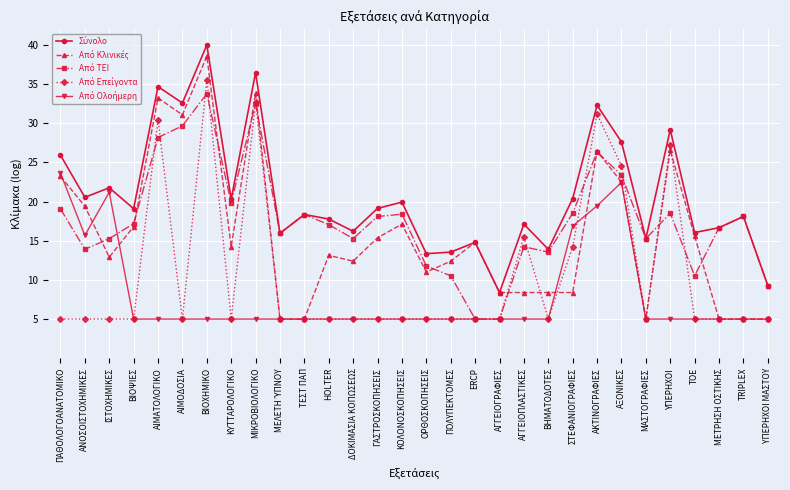

What is the label of the 11th point from the left?

ΤΕΣΤ ΠΑΠ